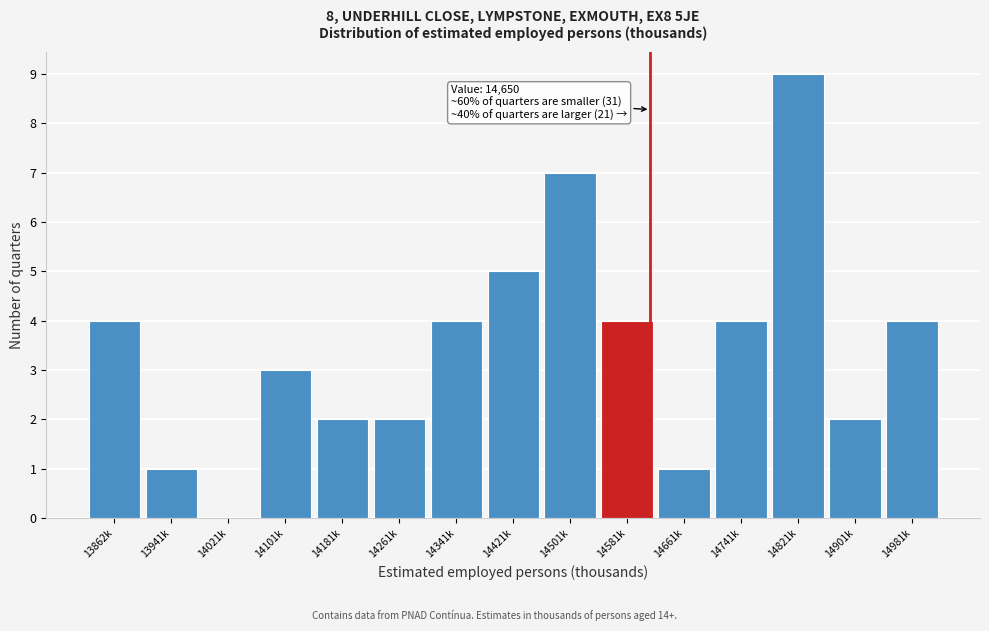

Reading left to right, what are all the values shown in this chart?

13862k=4	13941k=1	14021k=0	14101k=3	14181k=2	14261k=2	14341k=4	14421k=5	14501k=7	14581k=4	14661k=1	14741k=4	14821k=9	14901k=2	14981k=4